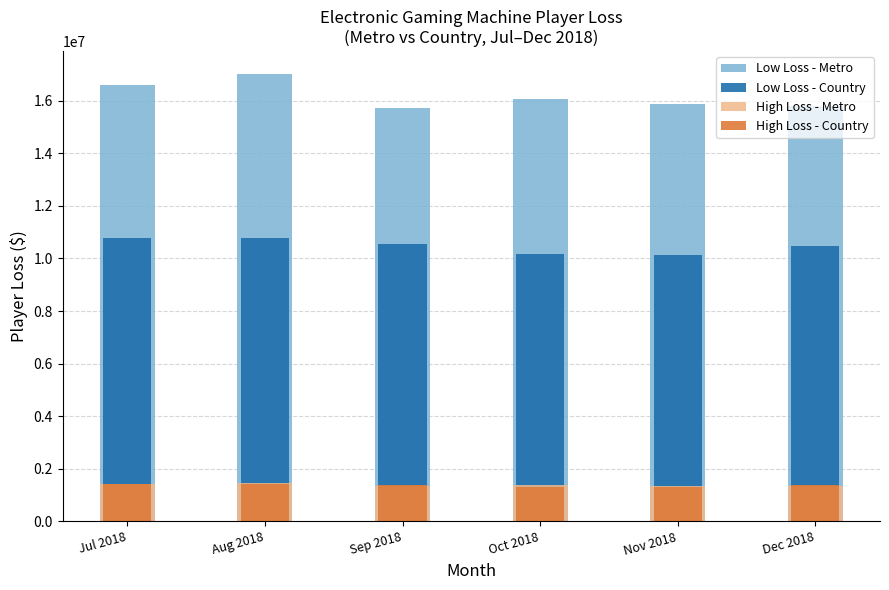

What is the difference between the maximum and second lowest values in the Metro High series?

79607.9